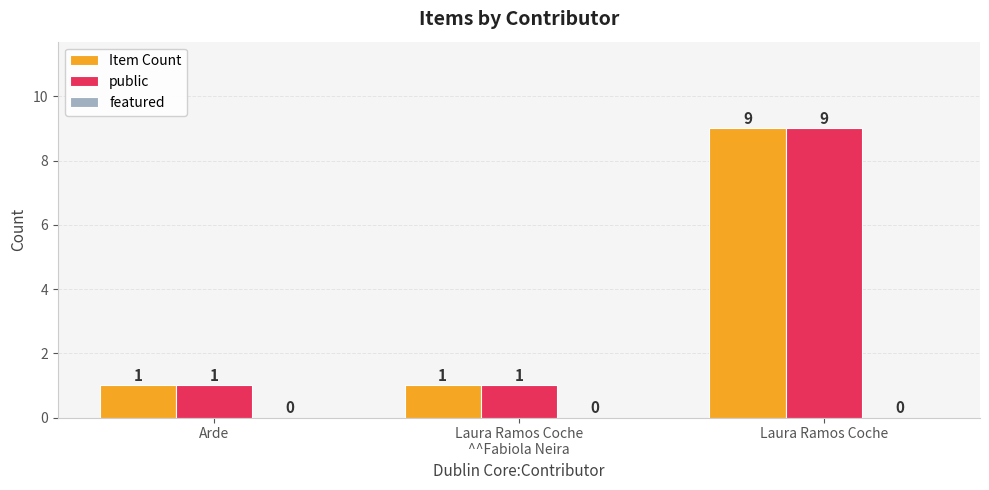

What is the difference between the maximum and minimum values in the Item Count series?

8